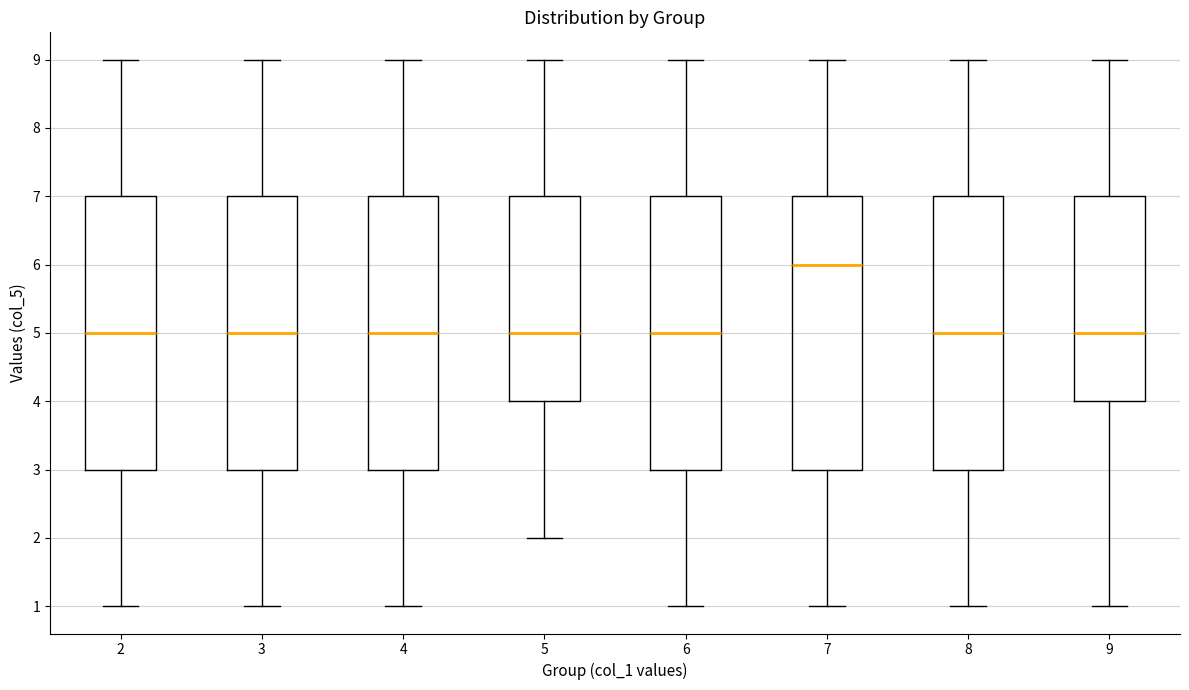

Which box's median line is the highest?

7